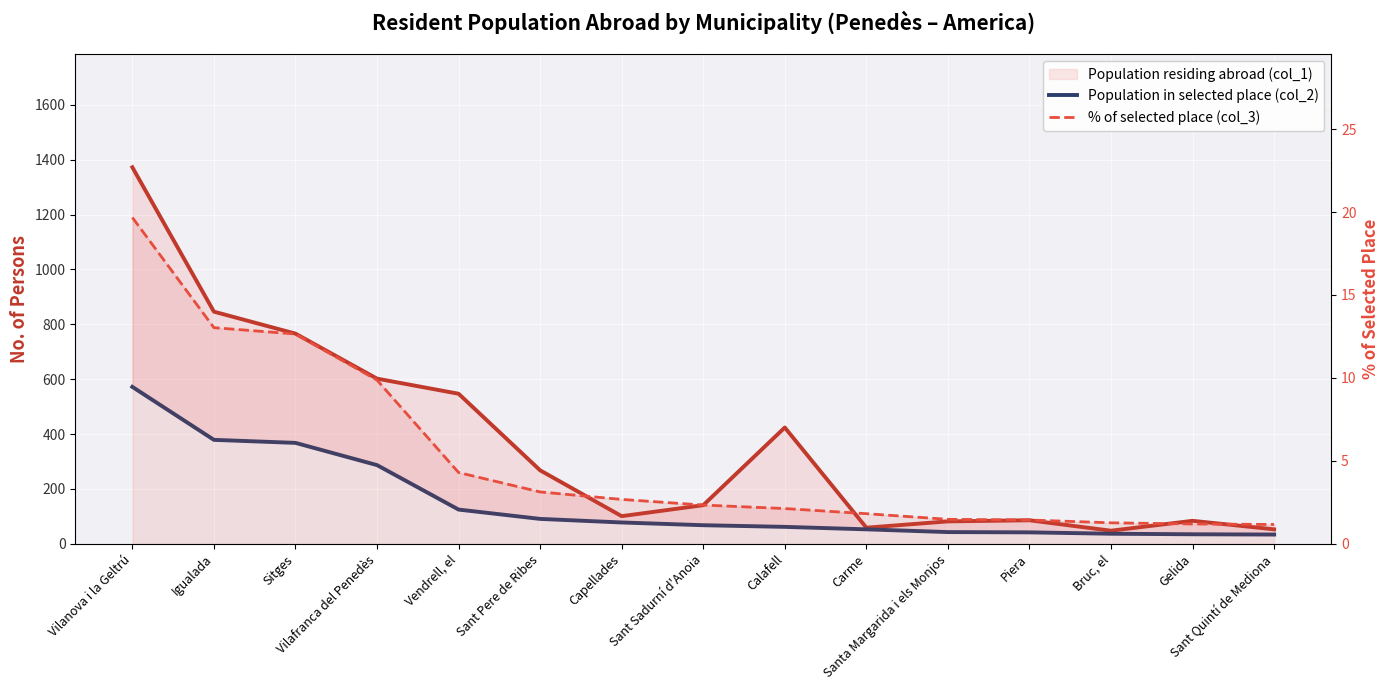

The value of Population residing abroad (col_1) at Capellades is 55.4. True or false?

False